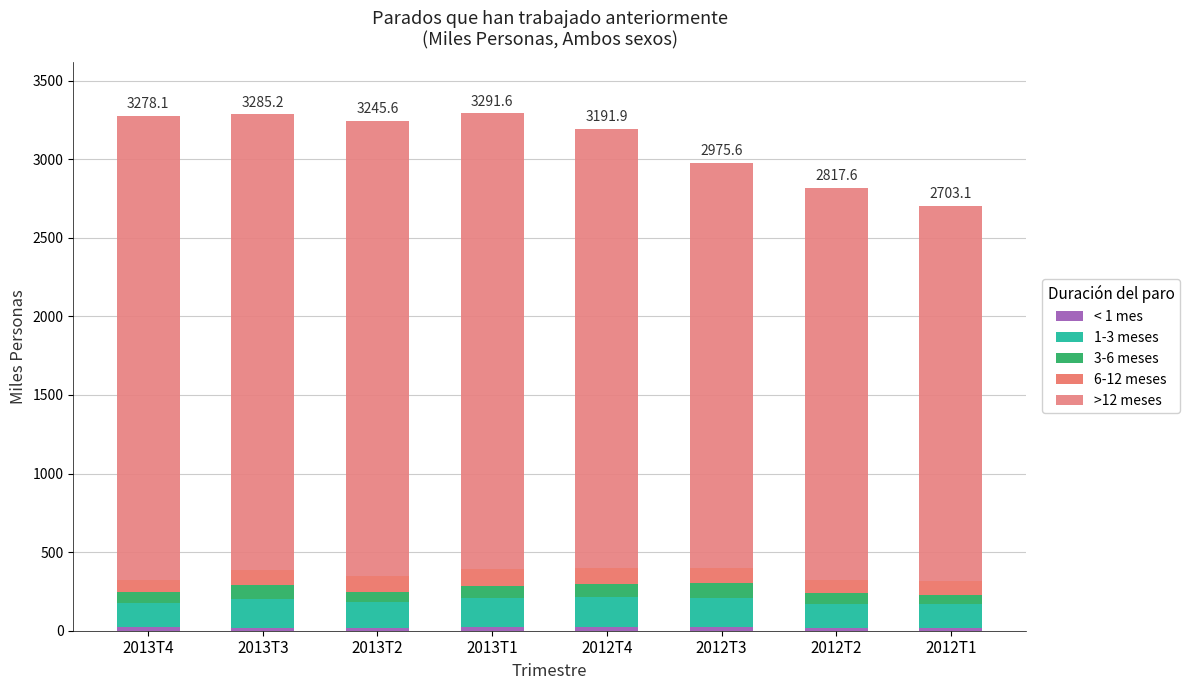

At 2013T2, list the series in order from smallest to largest.

< 1 mes, 3-6 meses, 6-12 meses, 1-3 meses, >12 meses